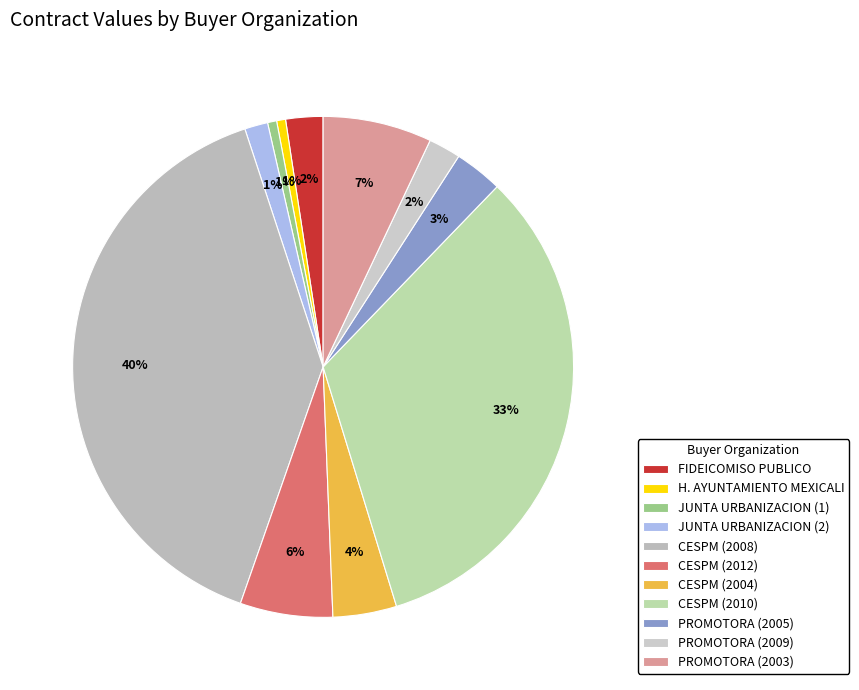

Count the number of slices in the pie.

11